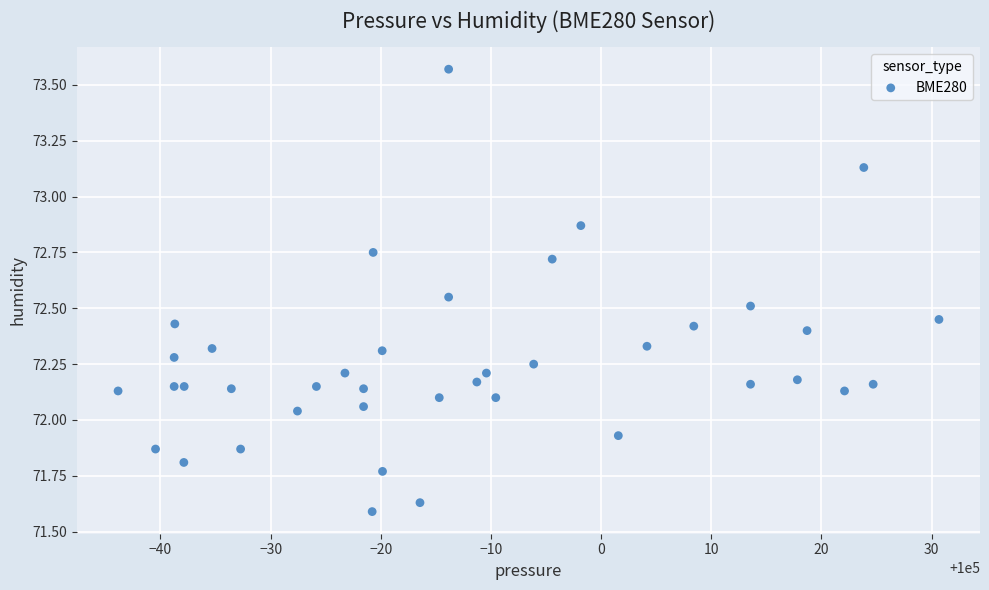

What is the range of X values (max minus min)?

74.5